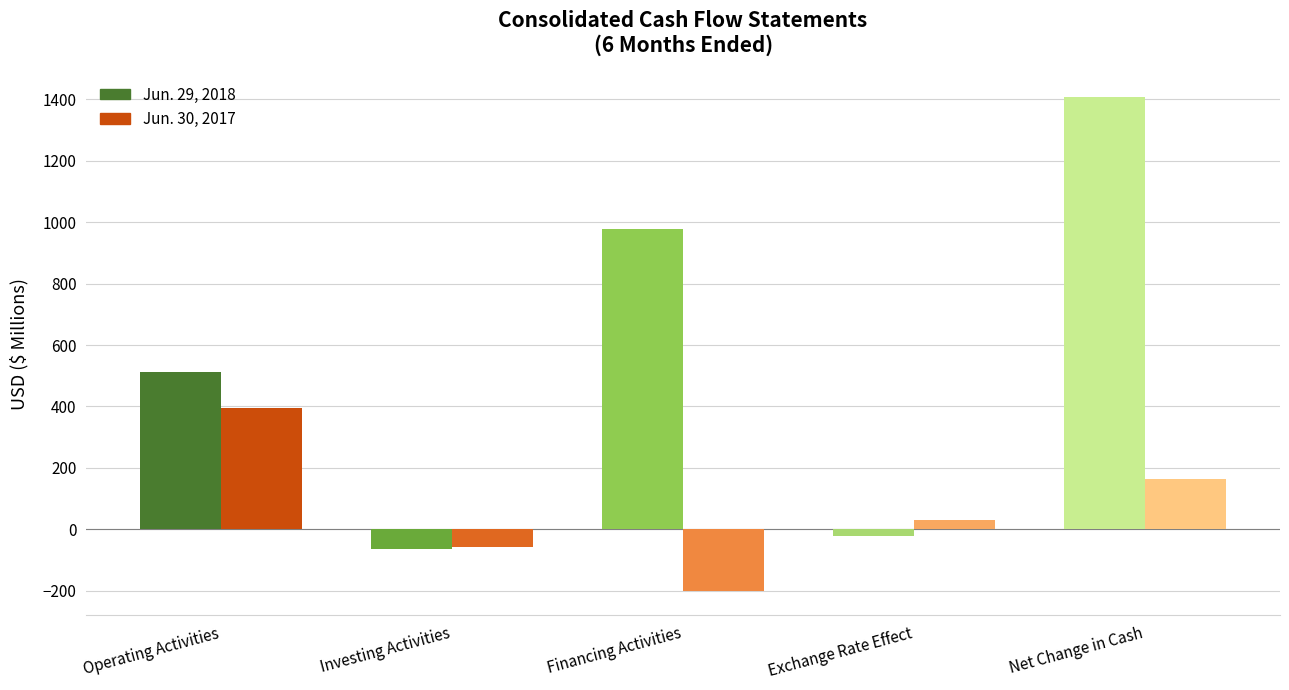

How many bars are there in total?

10